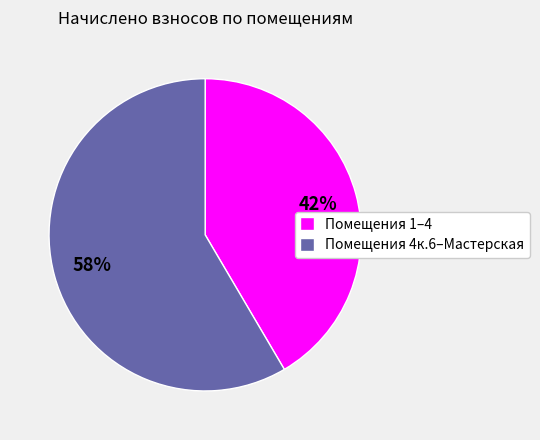

Does any single category account for the majority?

Yes